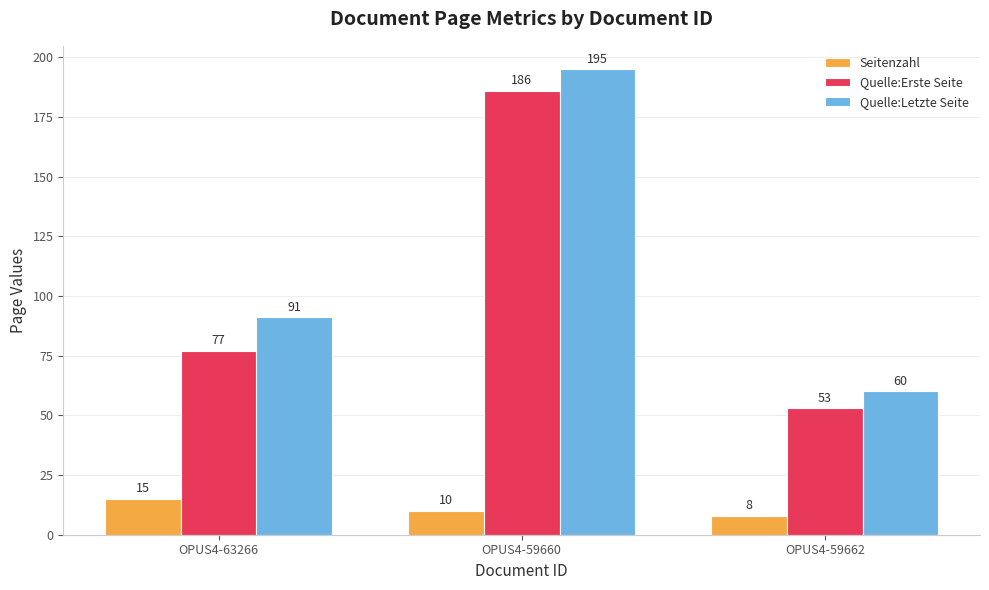

What are all the series names shown in the legend?

Seitenzahl, Quelle:Erste Seite, Quelle:Letzte Seite